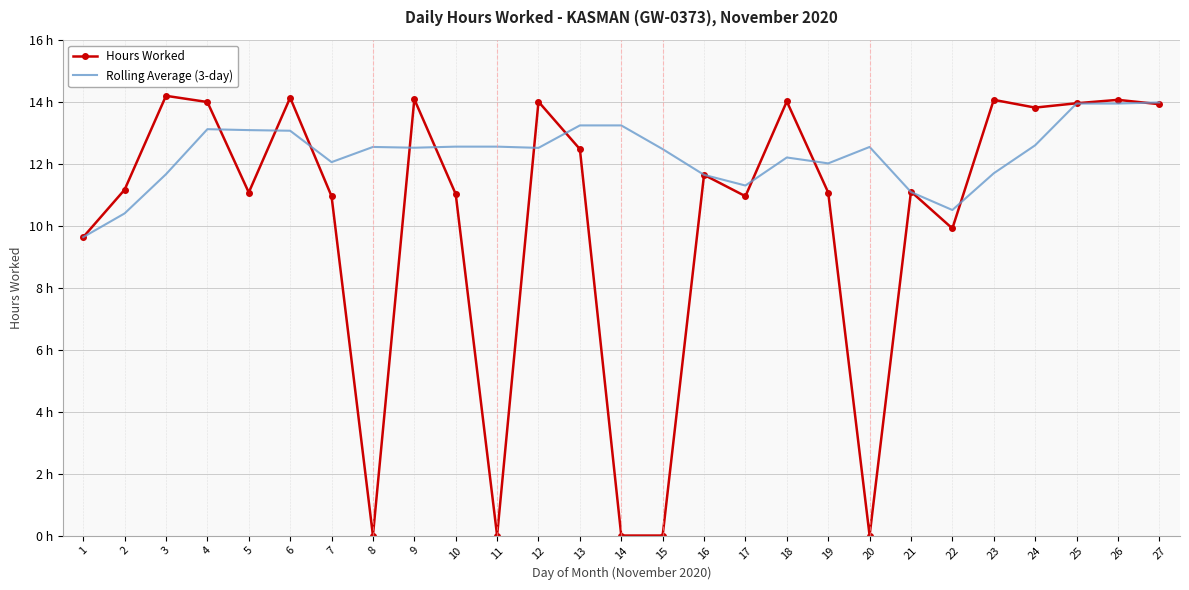

True or false: Hours Worked has more than 1 points higher than both neighbors.

True